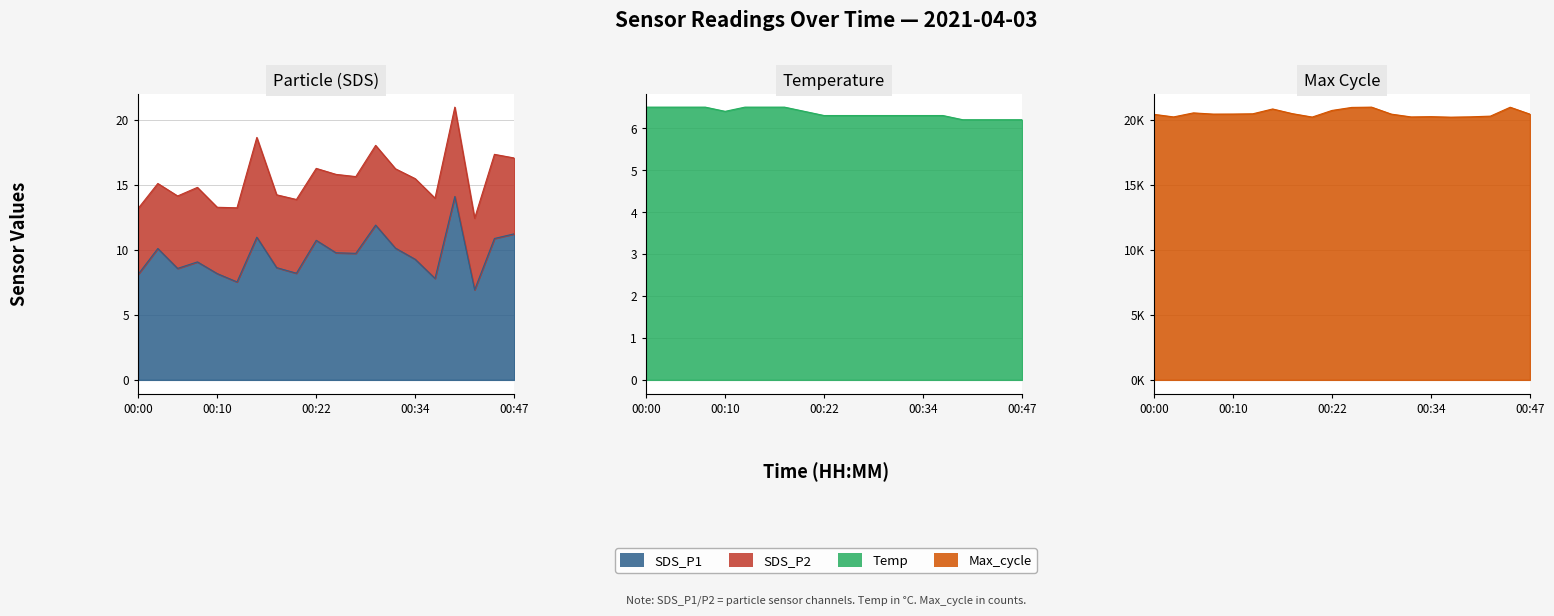

Which series has the widest spread of values?

Max_cycle